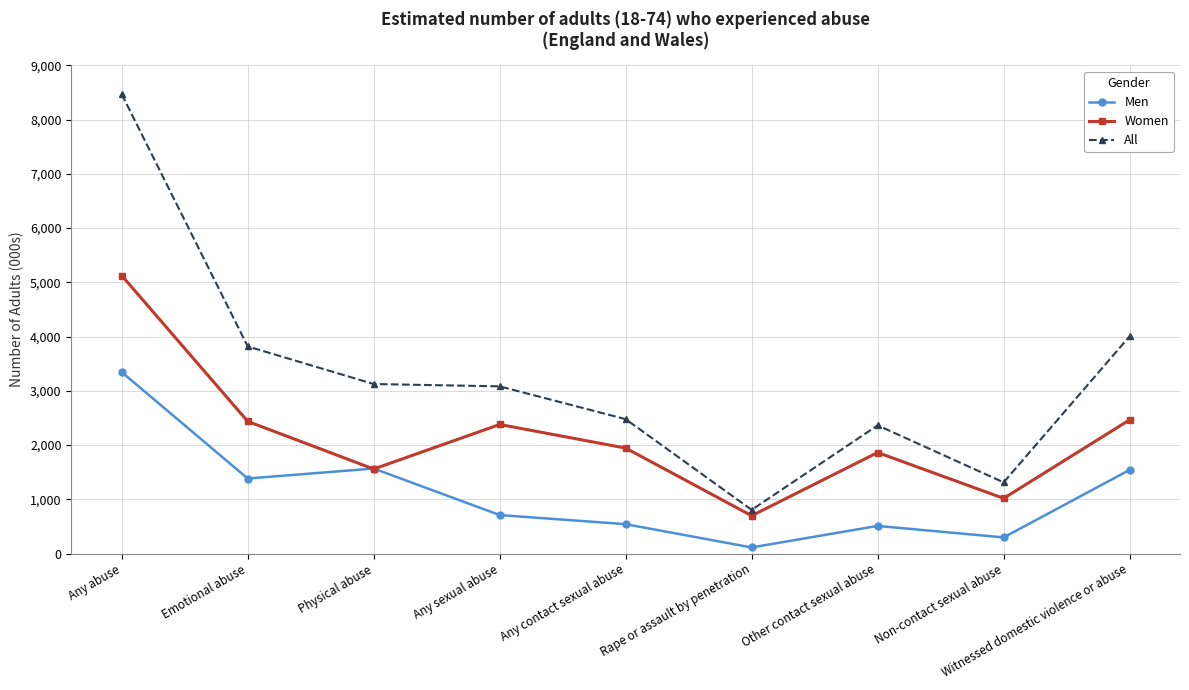

Rank the series at Any sexual abuse from lowest to highest value.

Men, Women, All